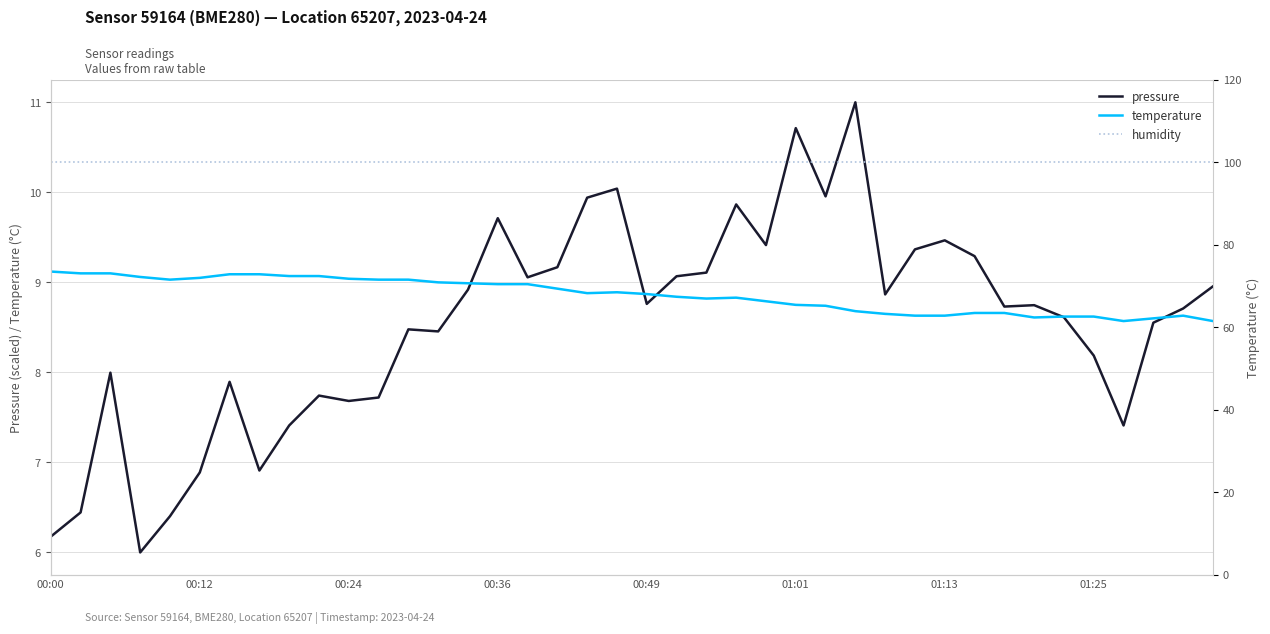

What position from the left is 21?

22